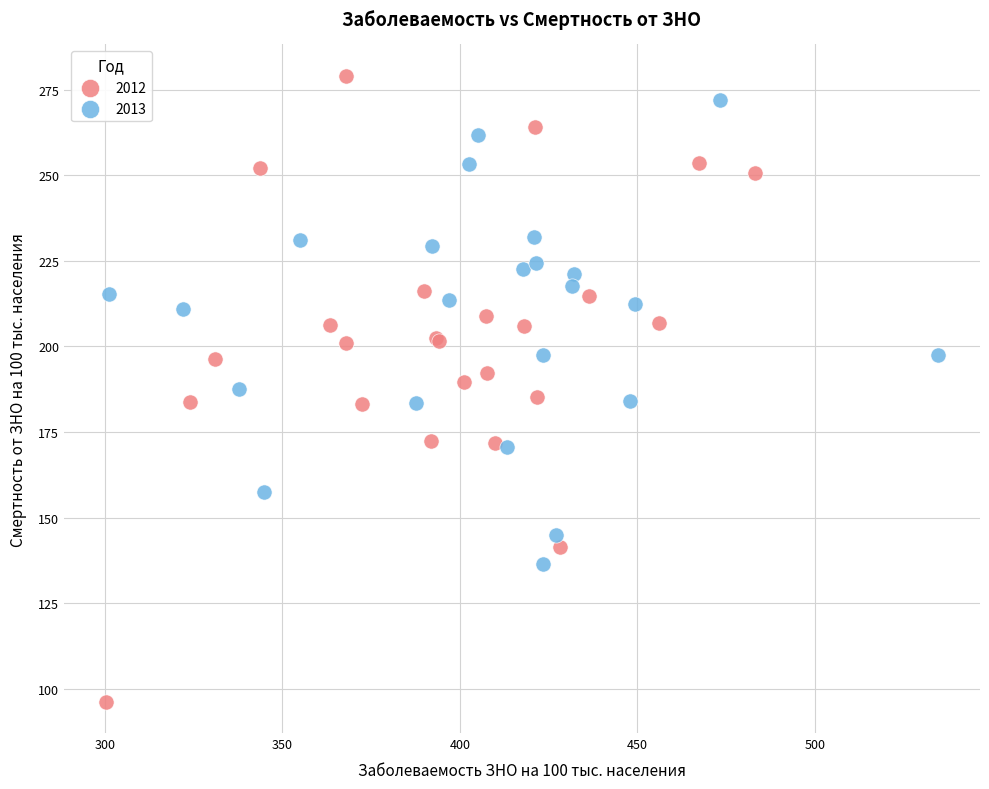

Which series has the largest Y range (max minus min)?

2012